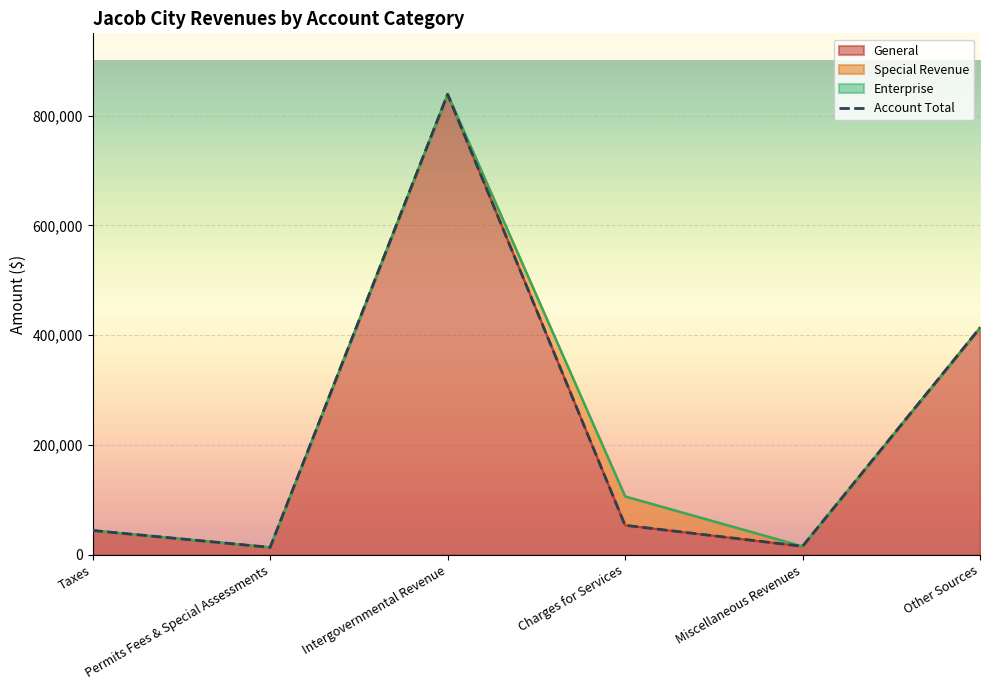

What is the average value?

230001